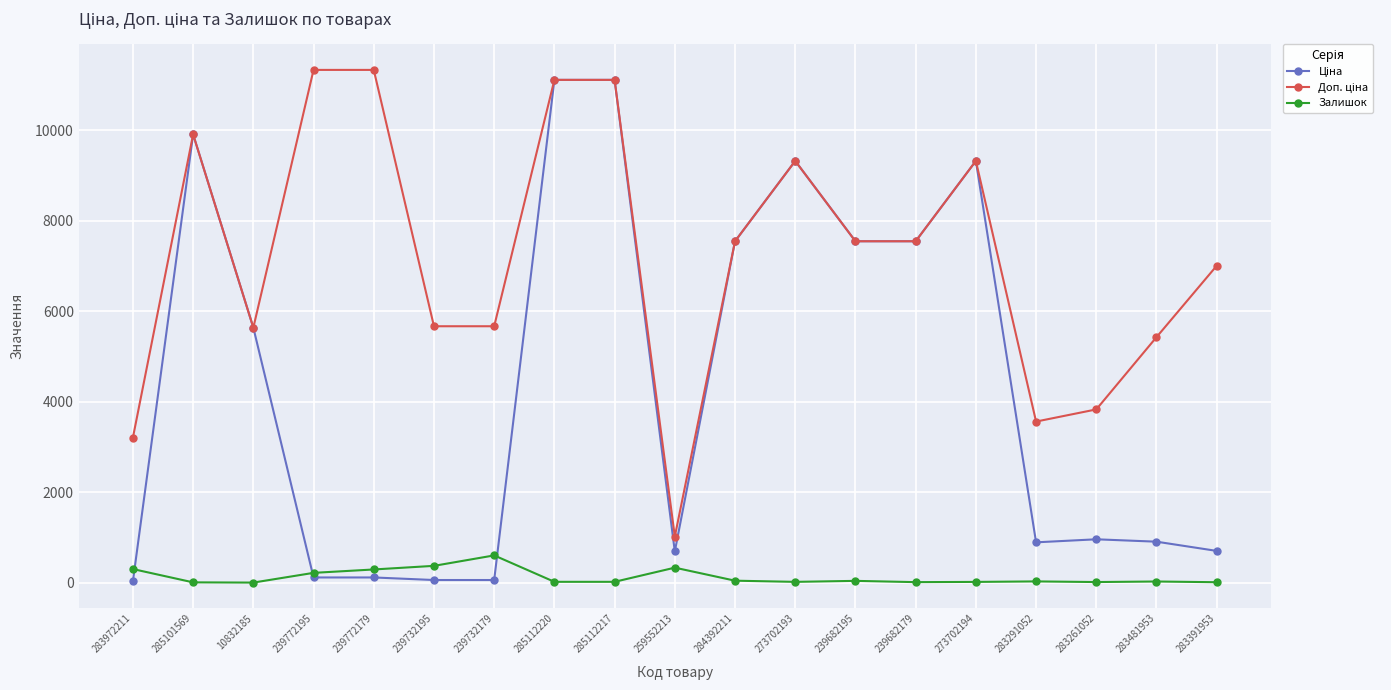

What is the difference between the Залишок values at 10832185 and 283261052?

12.0